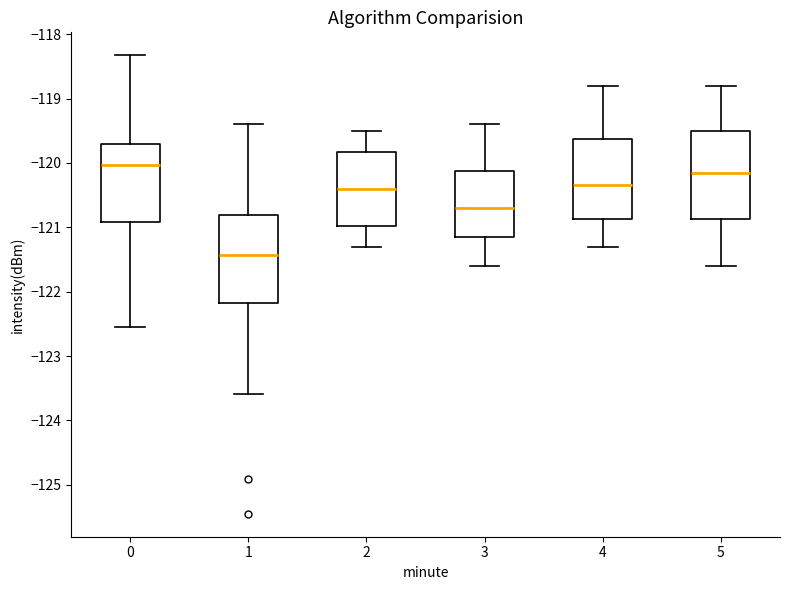

Where is the upper edge of the box at x = 5 on the y-axis? The values are not printed on the chart, so give them approximately, as read against the axis.

-119.5